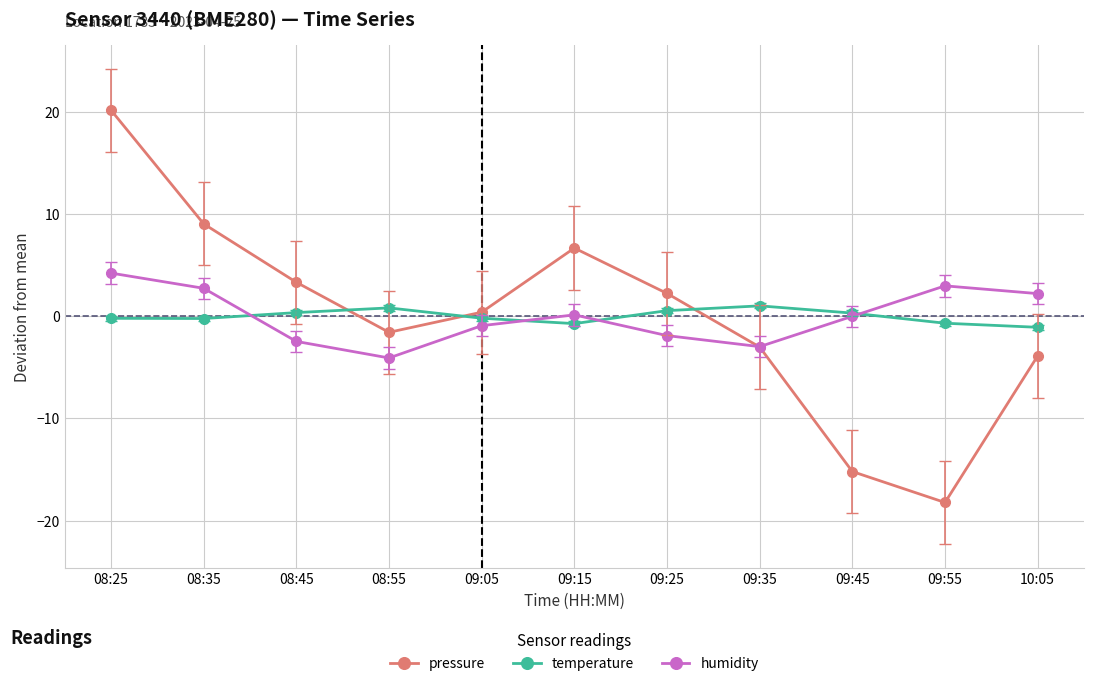

What is the value of the humidity point at the 7th from the left?

-1.9